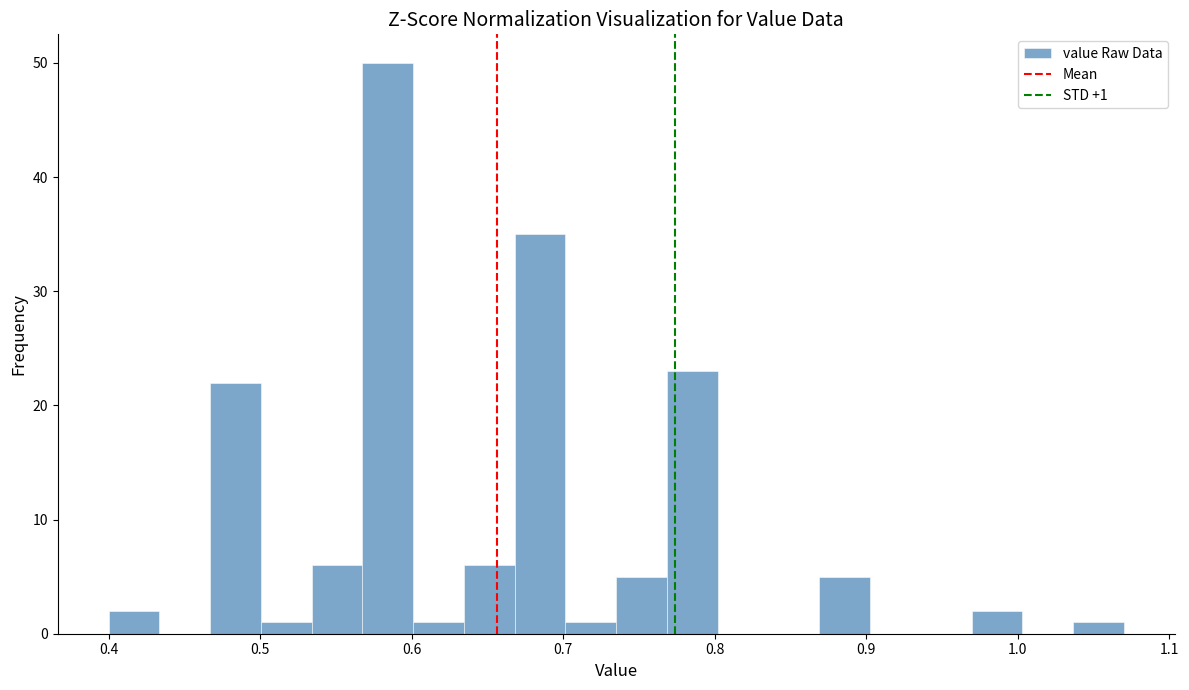

Around what value on the x-axis is the tallest bar? Give the approximate position of its centre, as read against the axis.

0.58